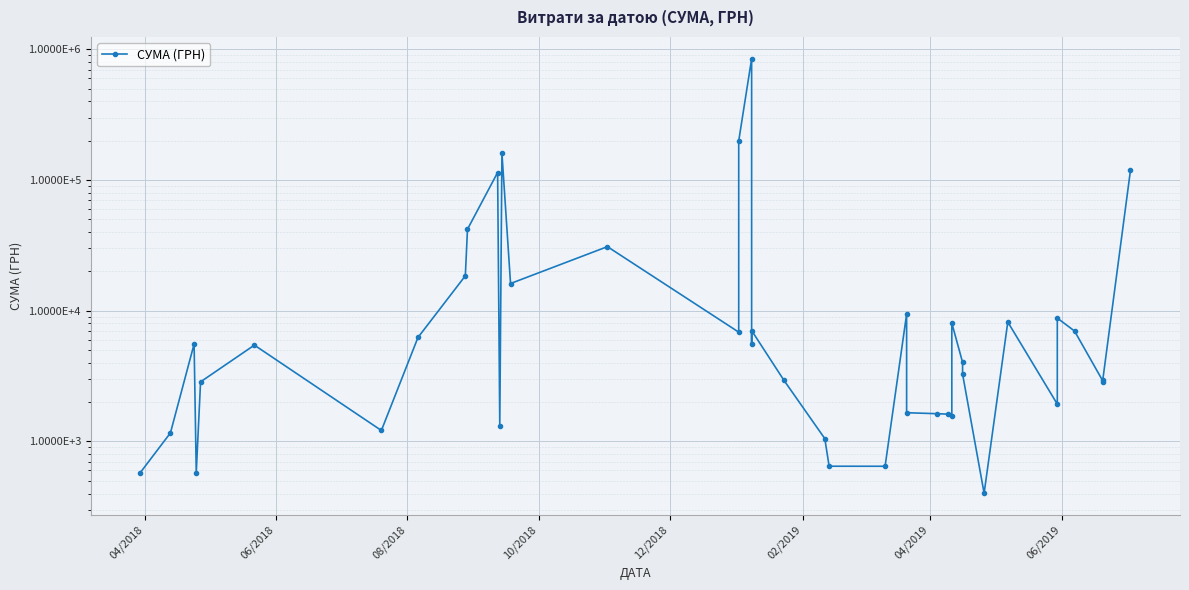

How many points are lower than both their immediate neighbors (excluding endpoints)?

11